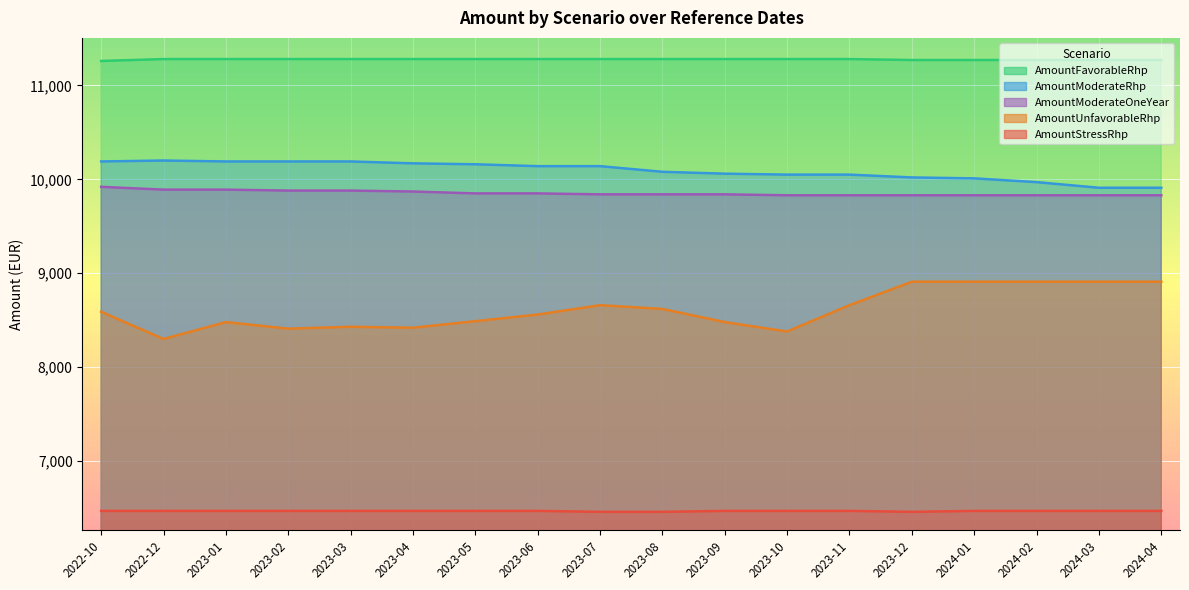

What are all the series names shown in the legend?

AmountFavorableRhp, AmountModerateRhp, AmountModerateOneYear, AmountUnfavorableRhp, AmountStressRhp